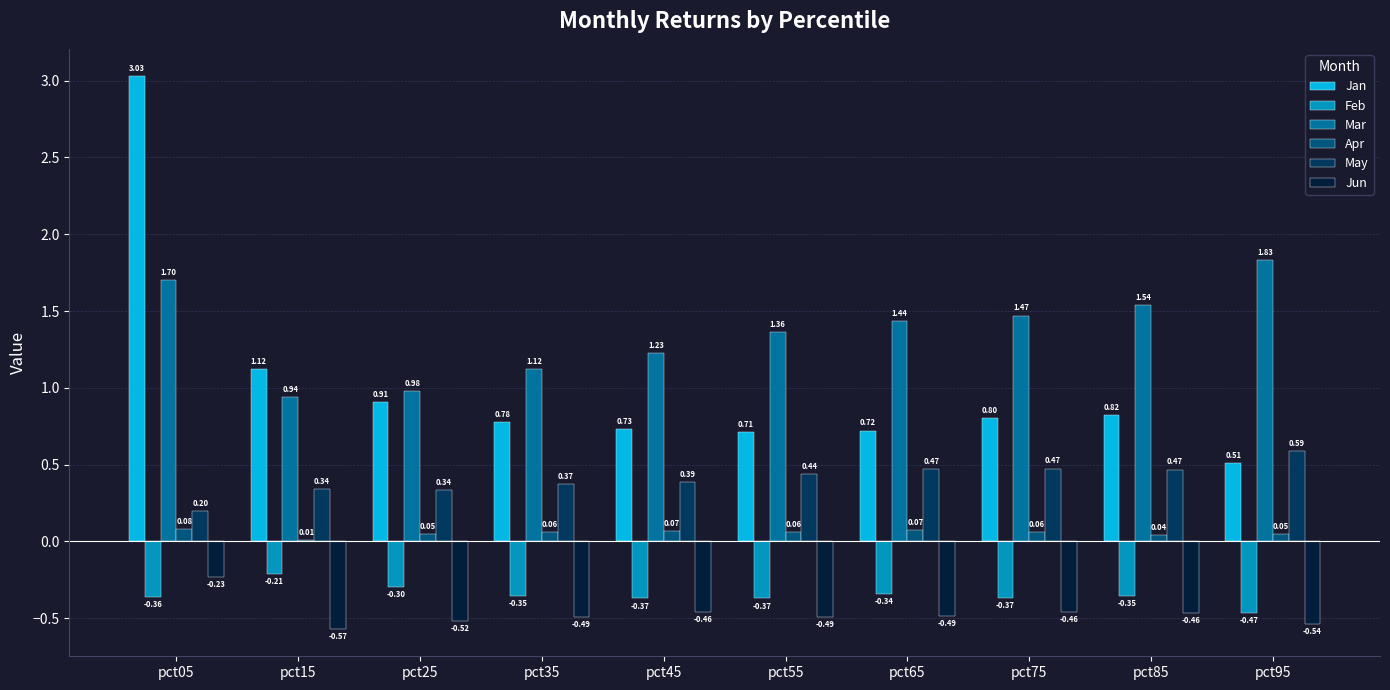

Are the bars horizontal?

No